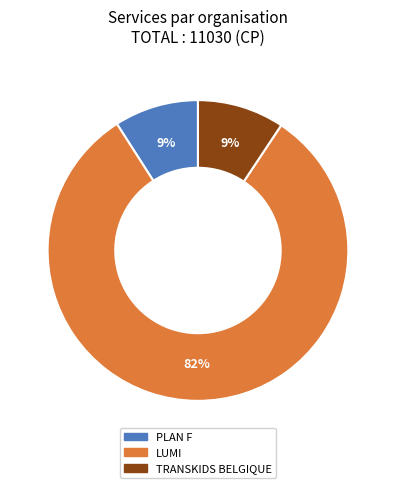

Combined, do LUMI and PLAN F account for over 50%?

Yes